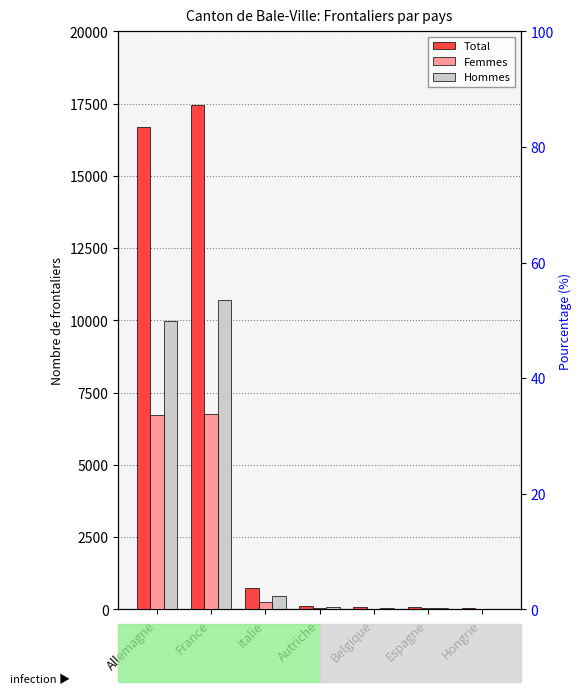

Reading left to right, extract all data points from this chart.

Total: 16690	17447	732	131	75	87	59
Femmes: 6721	6745	269	49	24	45	28
Hommes: 9969	10702	463	82	51	42	31